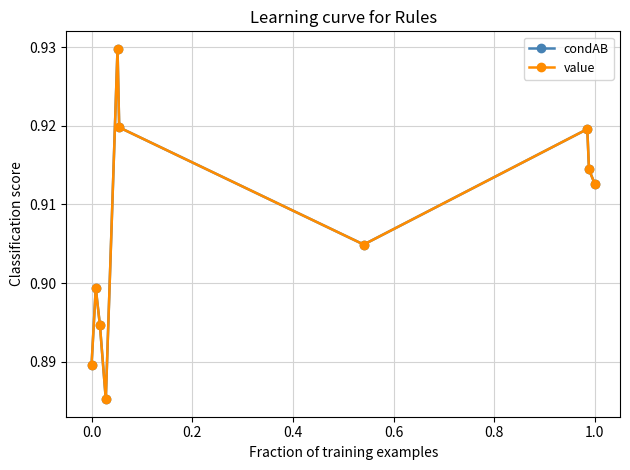

In value, how many points are higher than both neighbors (excluding endpoints)?

3